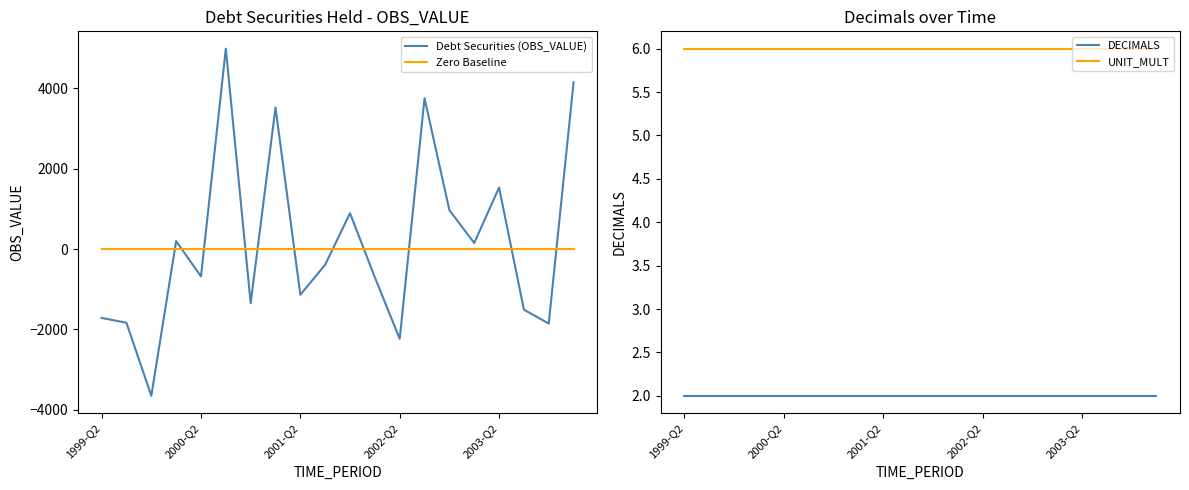

True or false: DECIMALS and UNIT_MULT cross at least once.

False